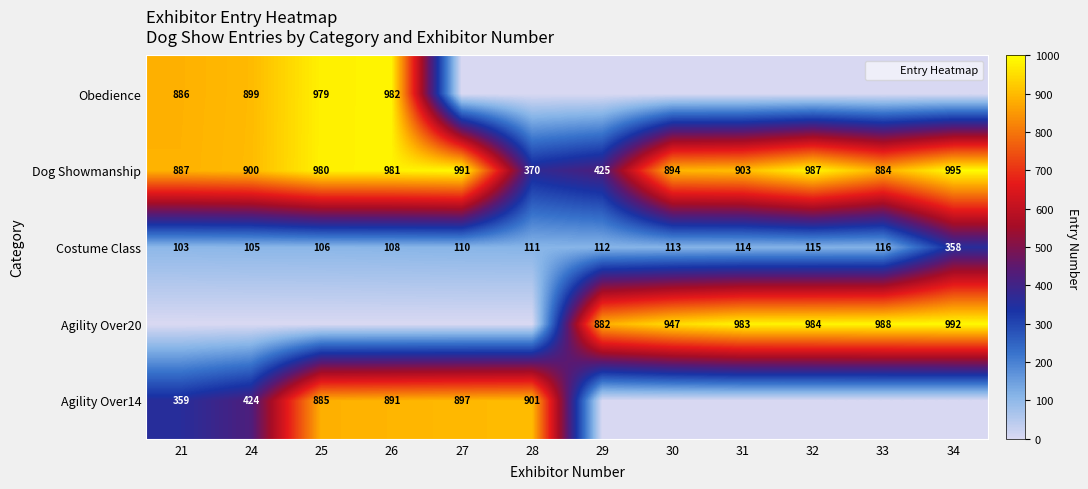

What is the difference between the highest and lowest values at 30?

947